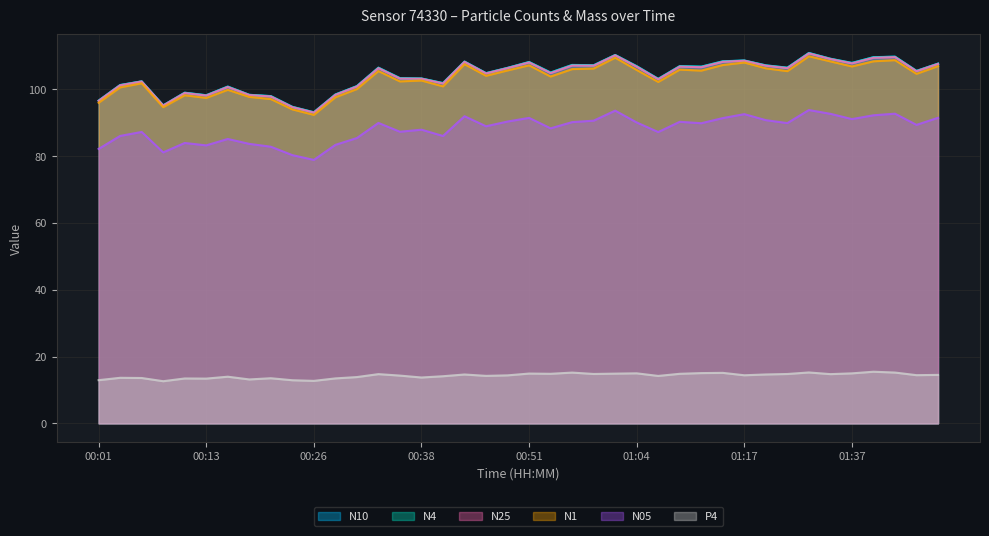

At which label does P4 first exceed 14?

00:33